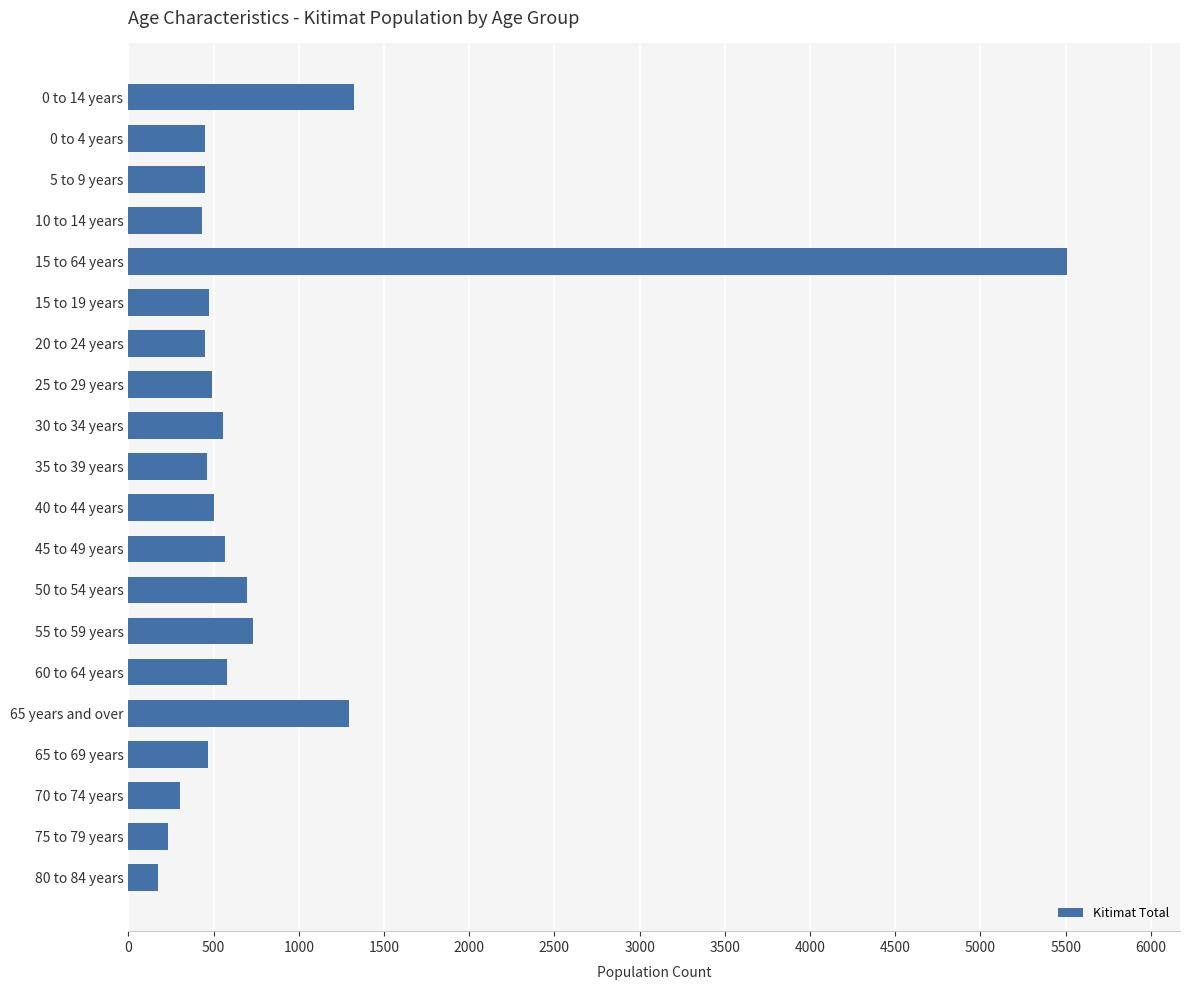

What is the value of the 8th bar from the top?

490